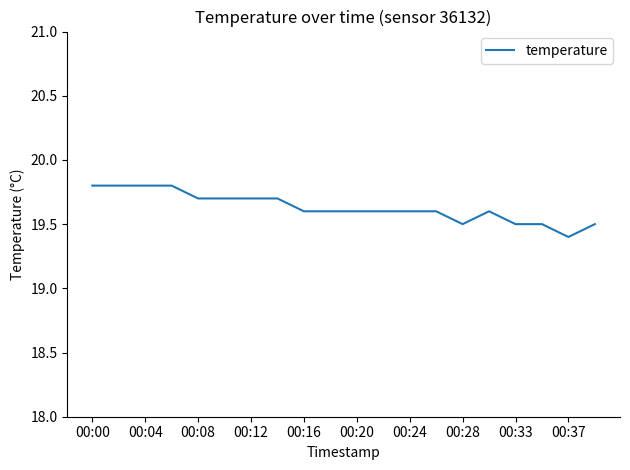

How many categories are shown in the chart?

20